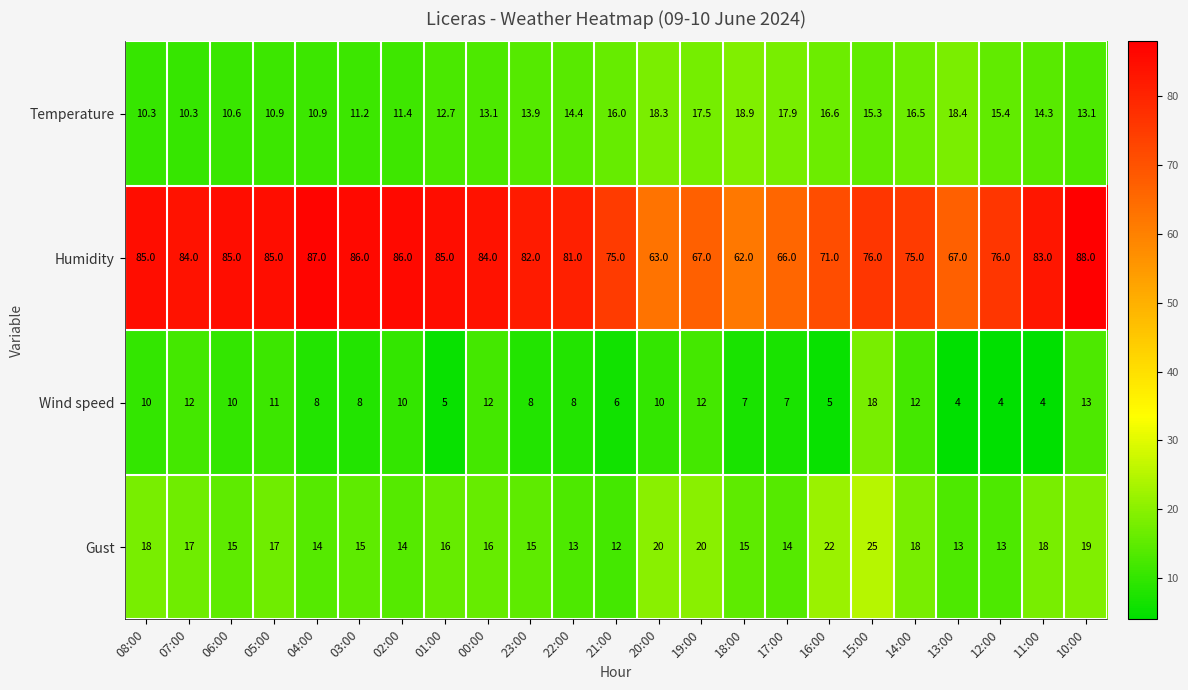

List the series in order of their peak value, highest first.

Humidity, Gust, Temperature, Wind speed